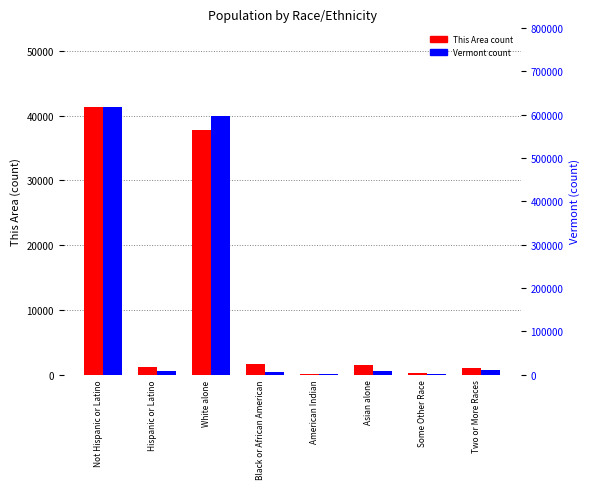

Which series has the widest spread of values?

Vermont